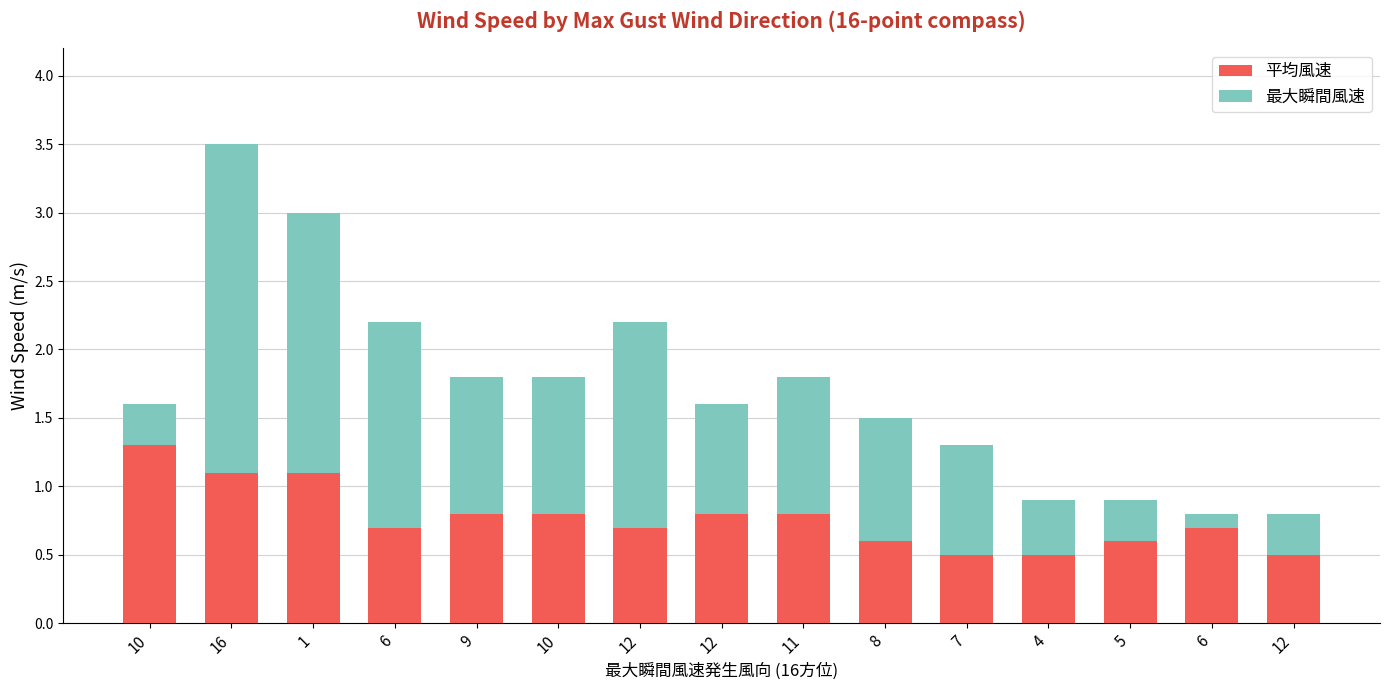

The 最大瞬間風速 series shows 0.9 at 8. True or false?

True